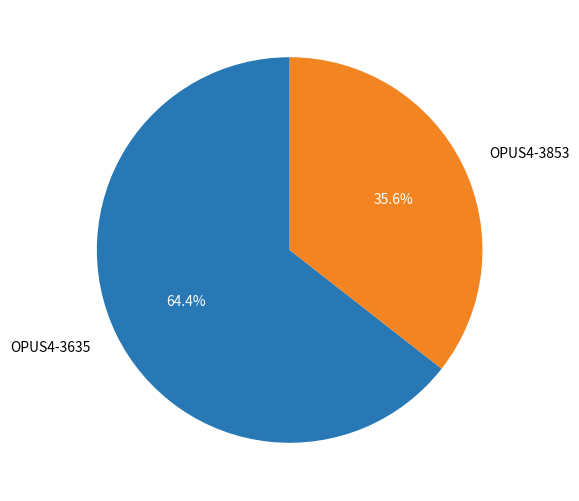

Which slice represents more than half of the pie?

OPUS4-3635